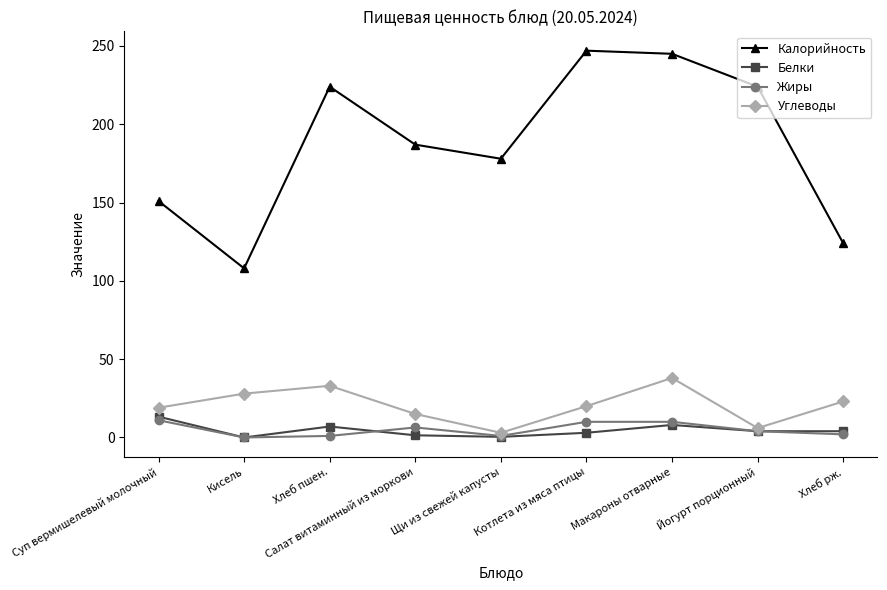

At which label does Калорийность first exceed 187?

Хлеб пшен.